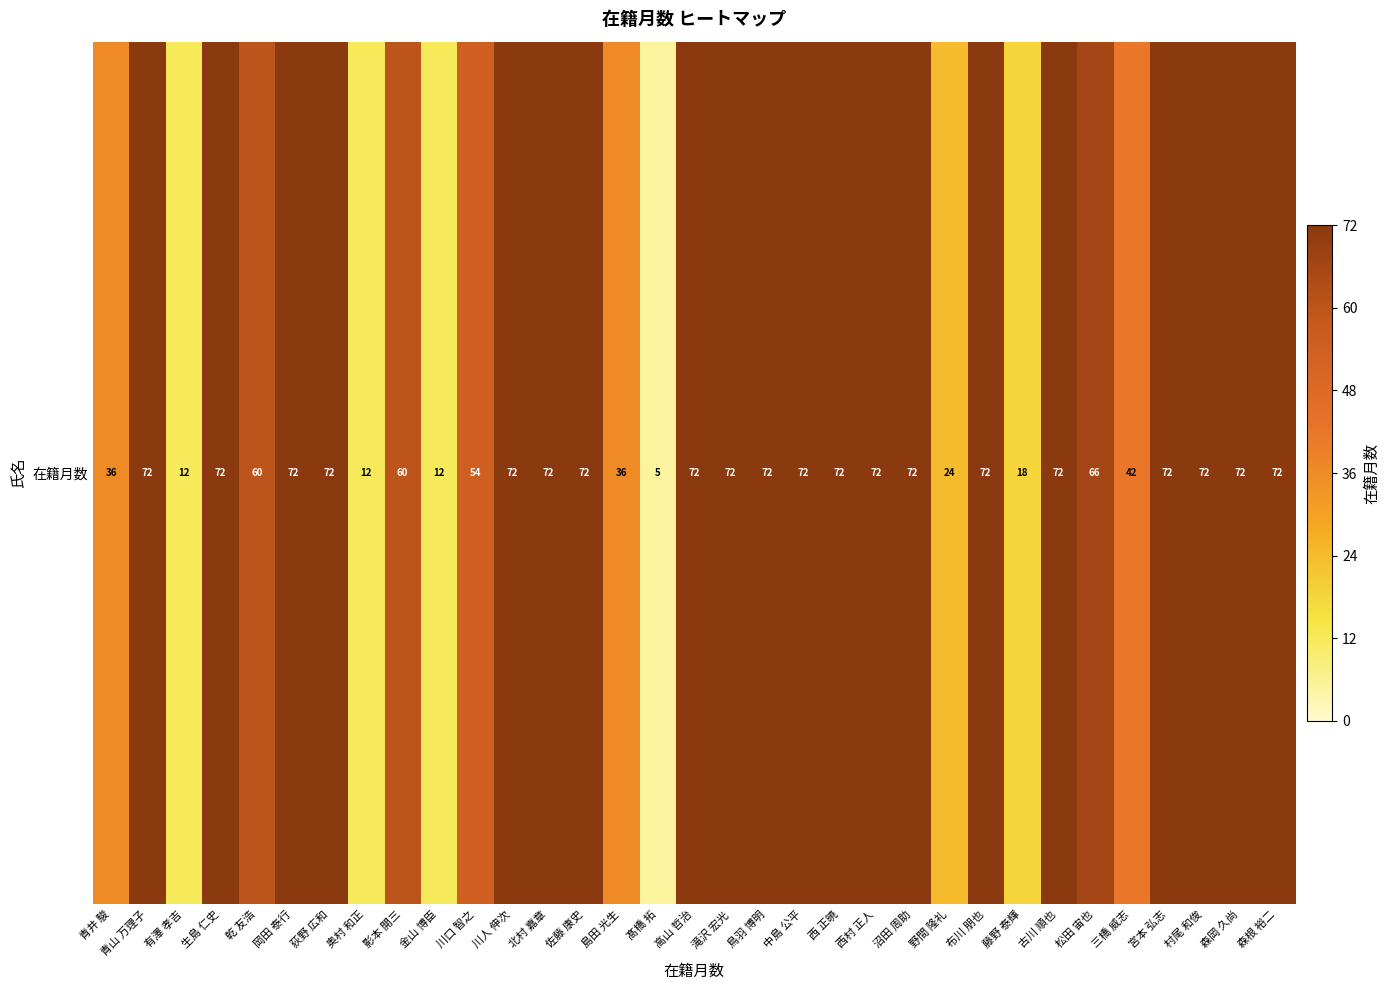

True or false: the data shows 12 at 有澤 孝吉.

True